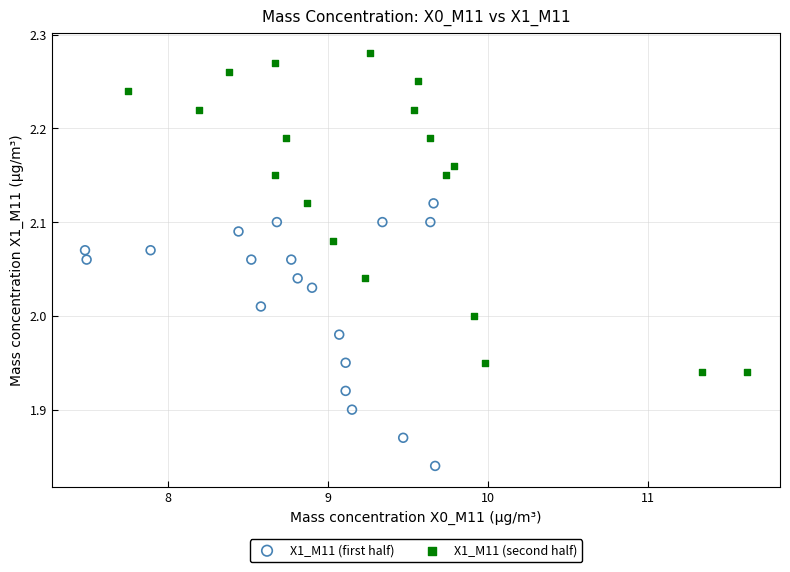

Which series contains the lowest Y value?

X1_M11 (first half)